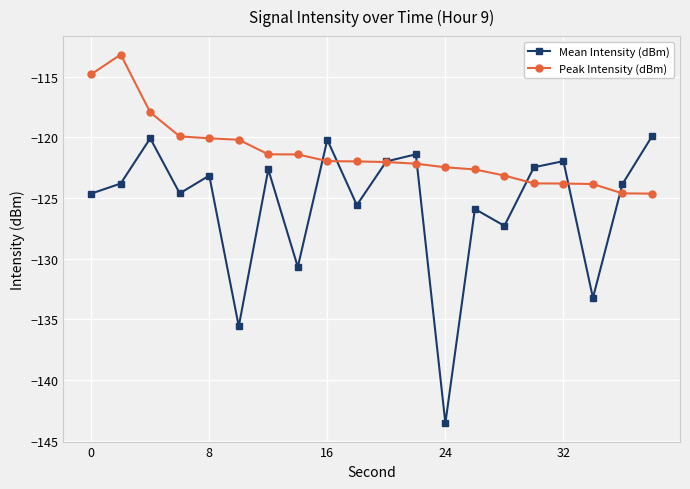

What is the smallest value displayed?

-143.6